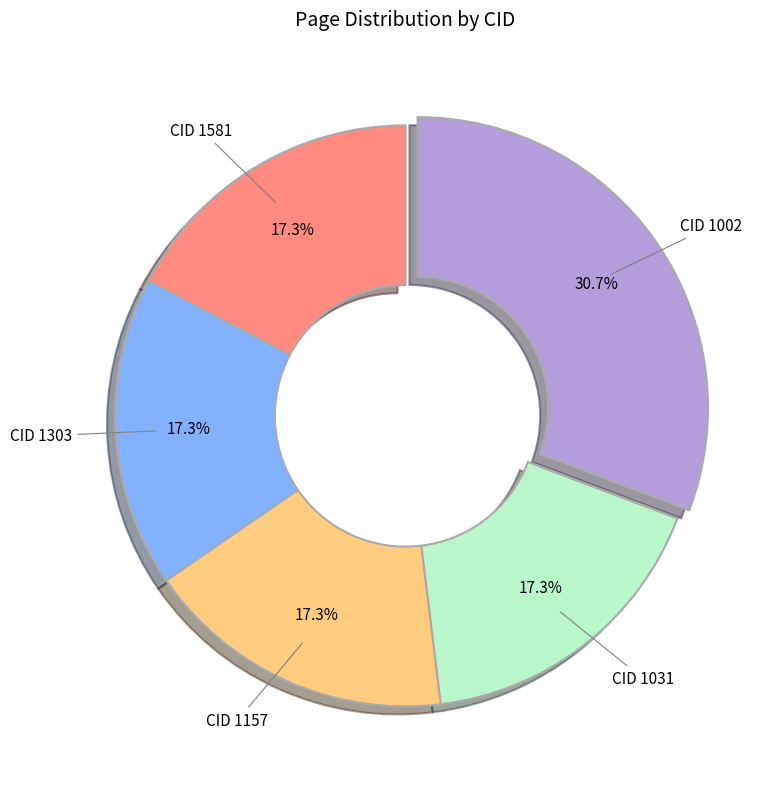

Is there a majority slice in this chart?

No